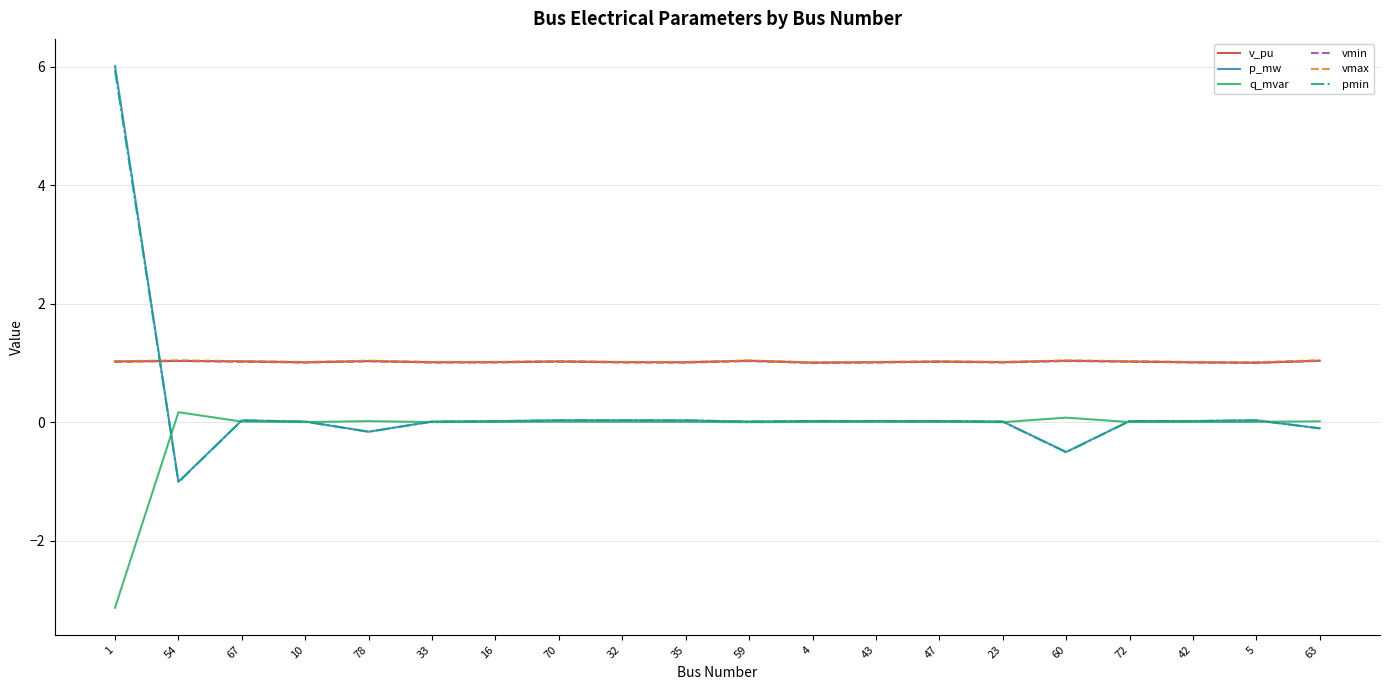

Which series has the largest range (max minus min)?

p_mw